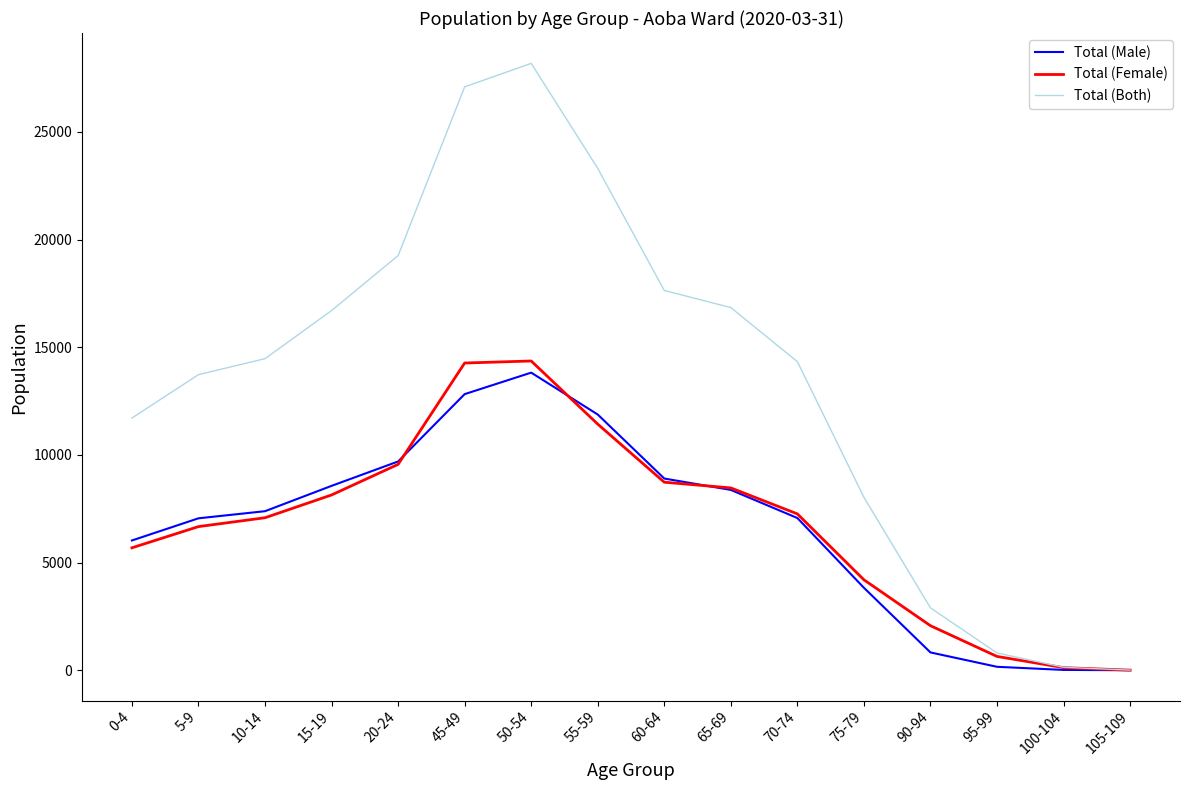

Is it true that Total (Male) equals 5369 at 75-79?

False